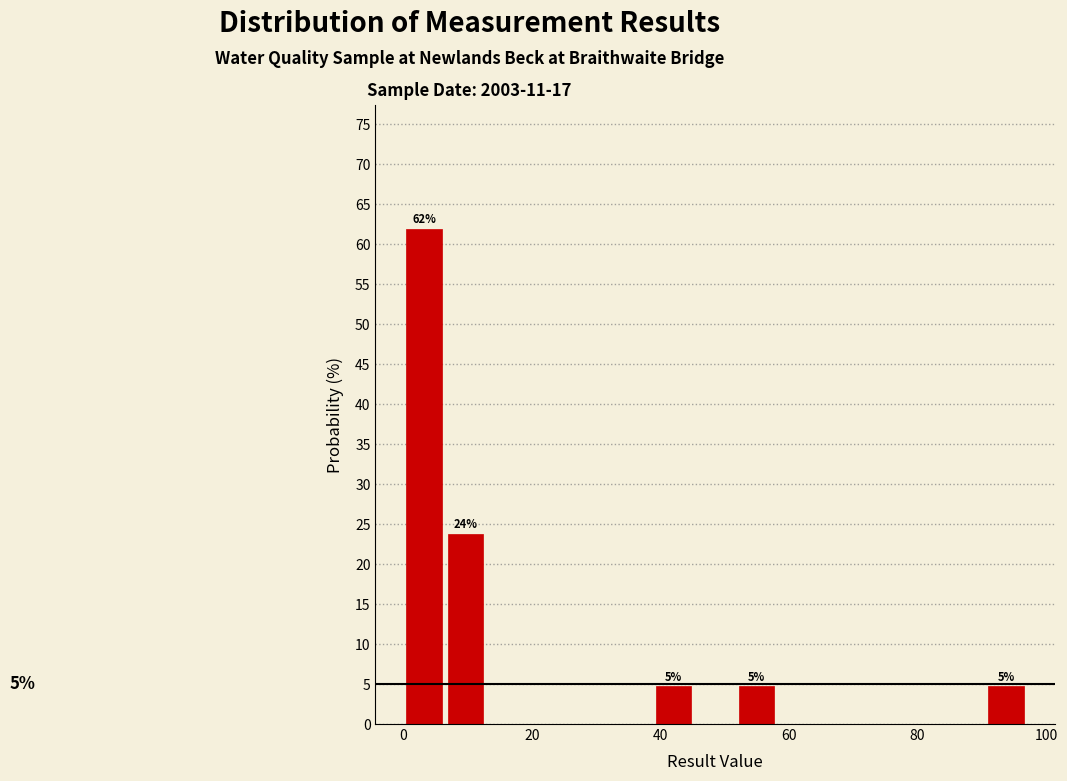

Around what value on the x-axis is the tallest bar? Give the approximate position of its centre, as read against the axis.

4